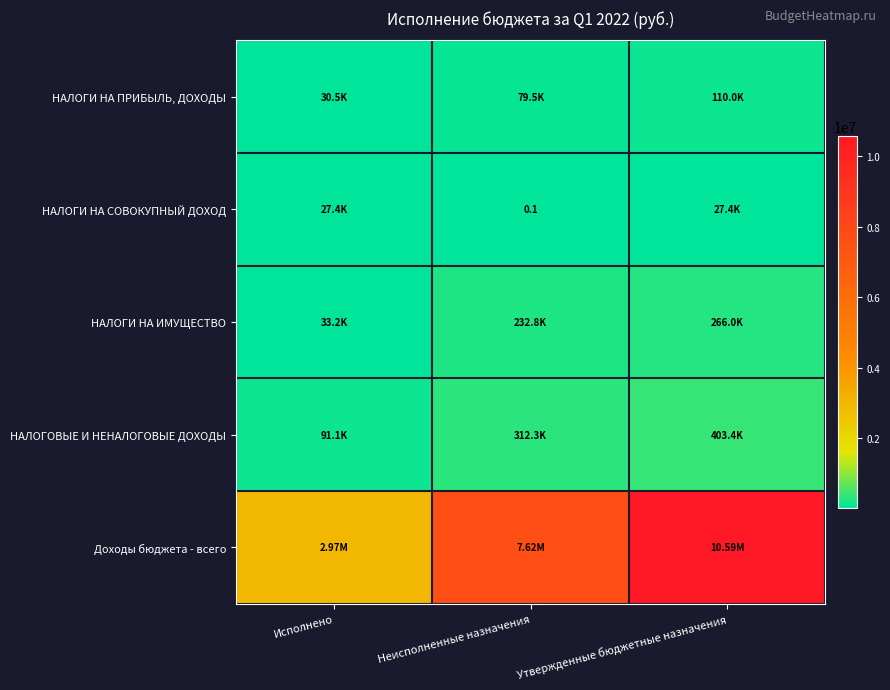

Which series changed the most between Исполнено and Неисполненные назначения?

Доходы бюджета - всего